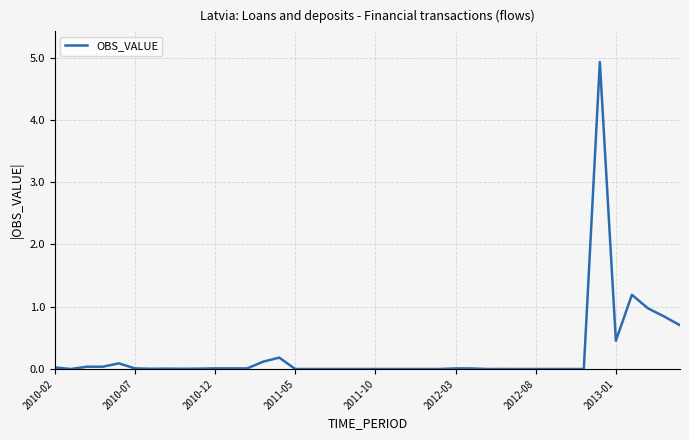

What is the greatest value displayed?

4.9